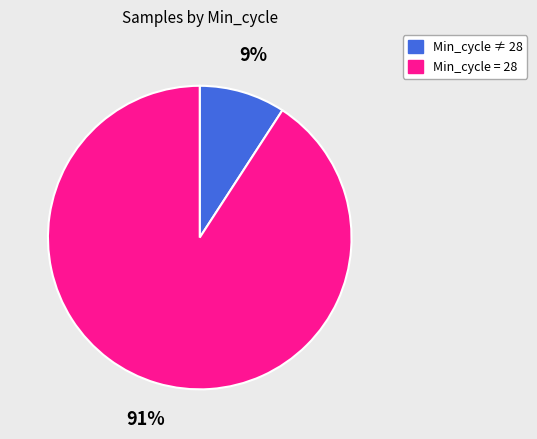

Is there any slice that represents more than half of the pie?

Yes